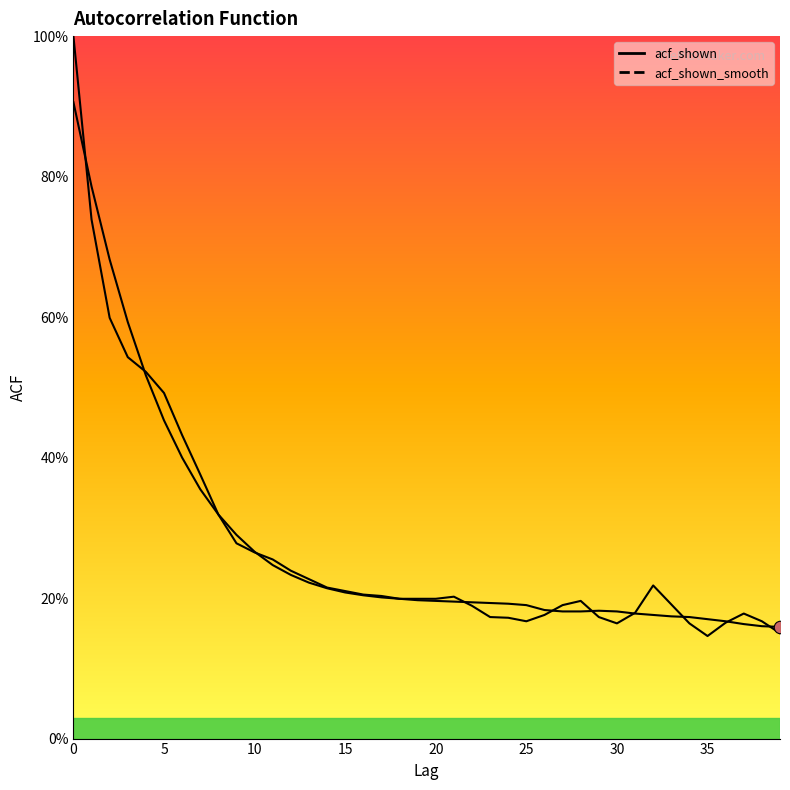

What is the minimum value shown in the chart?

0.1